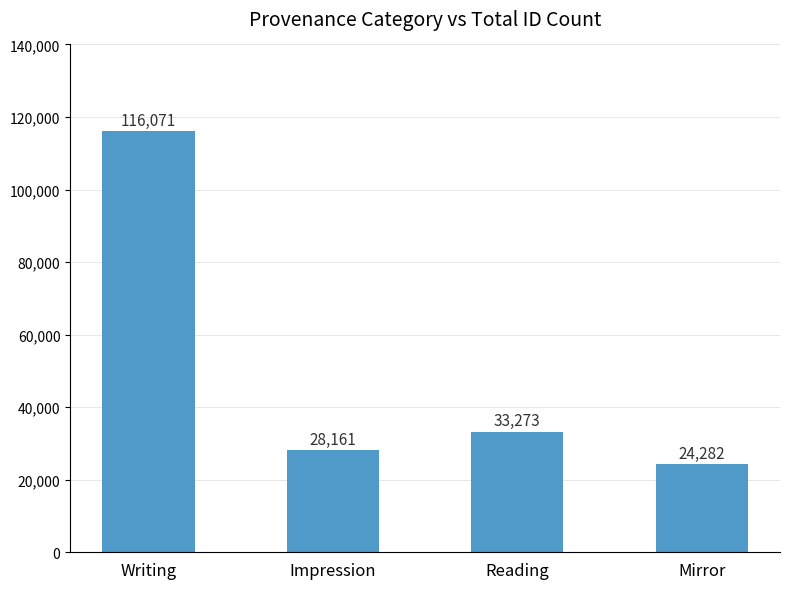

What is the ratio of the value at Mirror to the value at Impression?

0.9